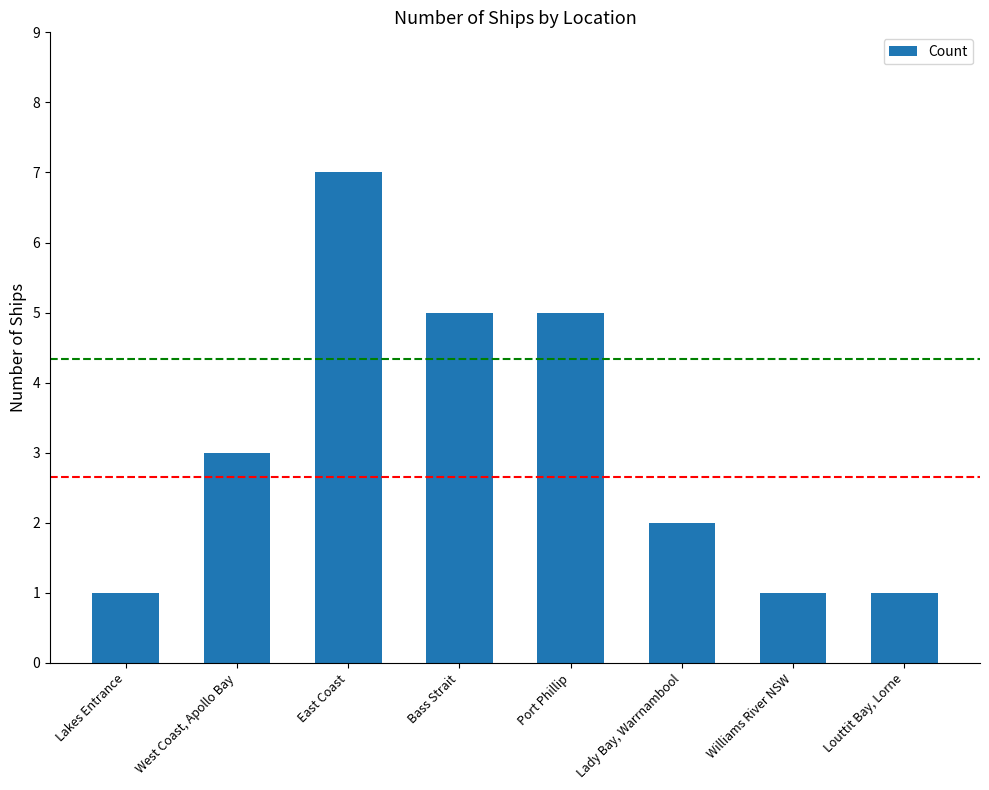

What is the sum of the values at Lady Bay, Warrnambool and Port Phillip?

7